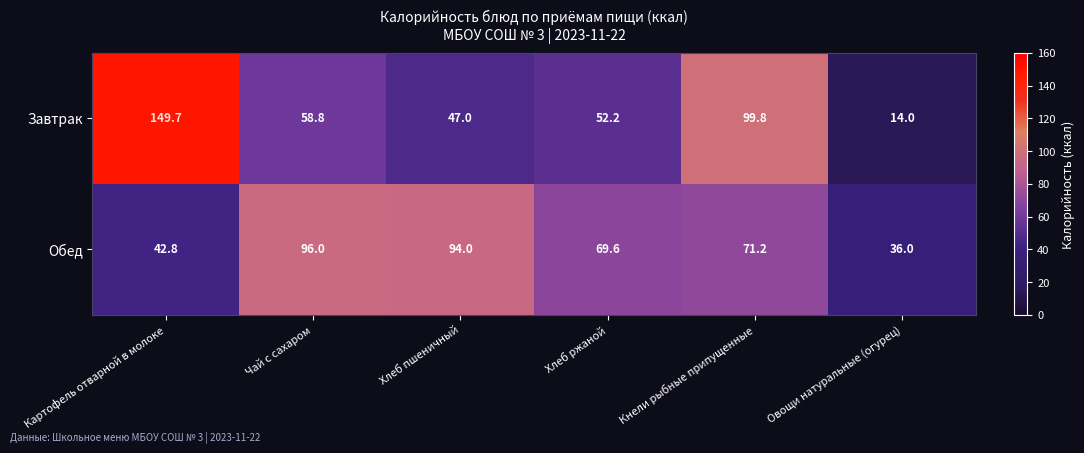

Rank the series by their average value, from lowest to highest.

Обед, Завтрак